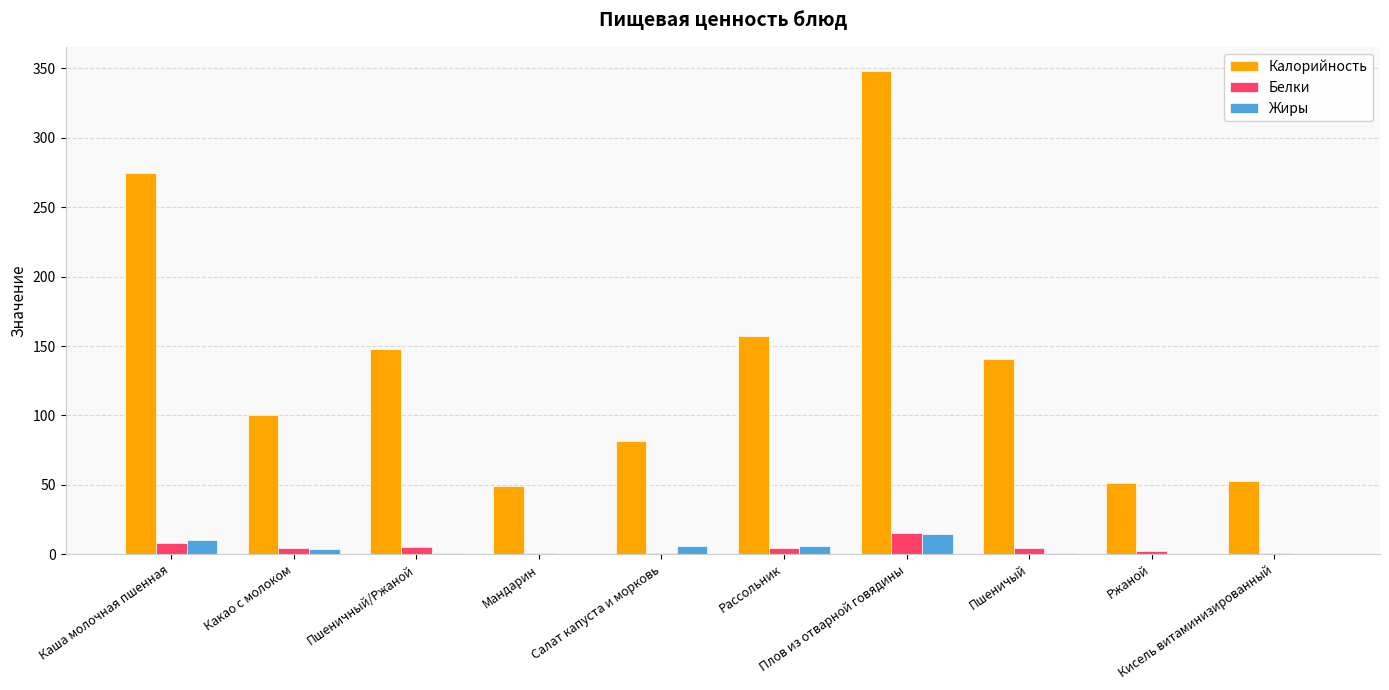

Are the bars horizontal?

No